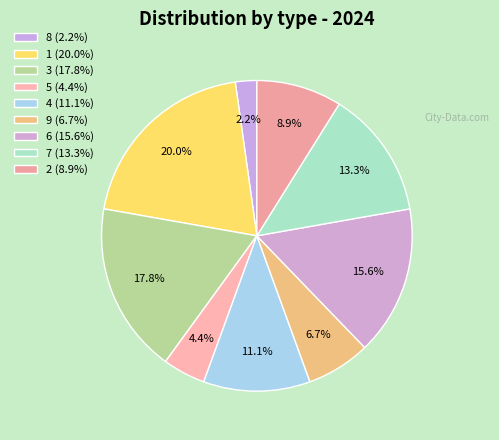

To the nearest percent, what is the combined percentage of 3 and 2?

27%